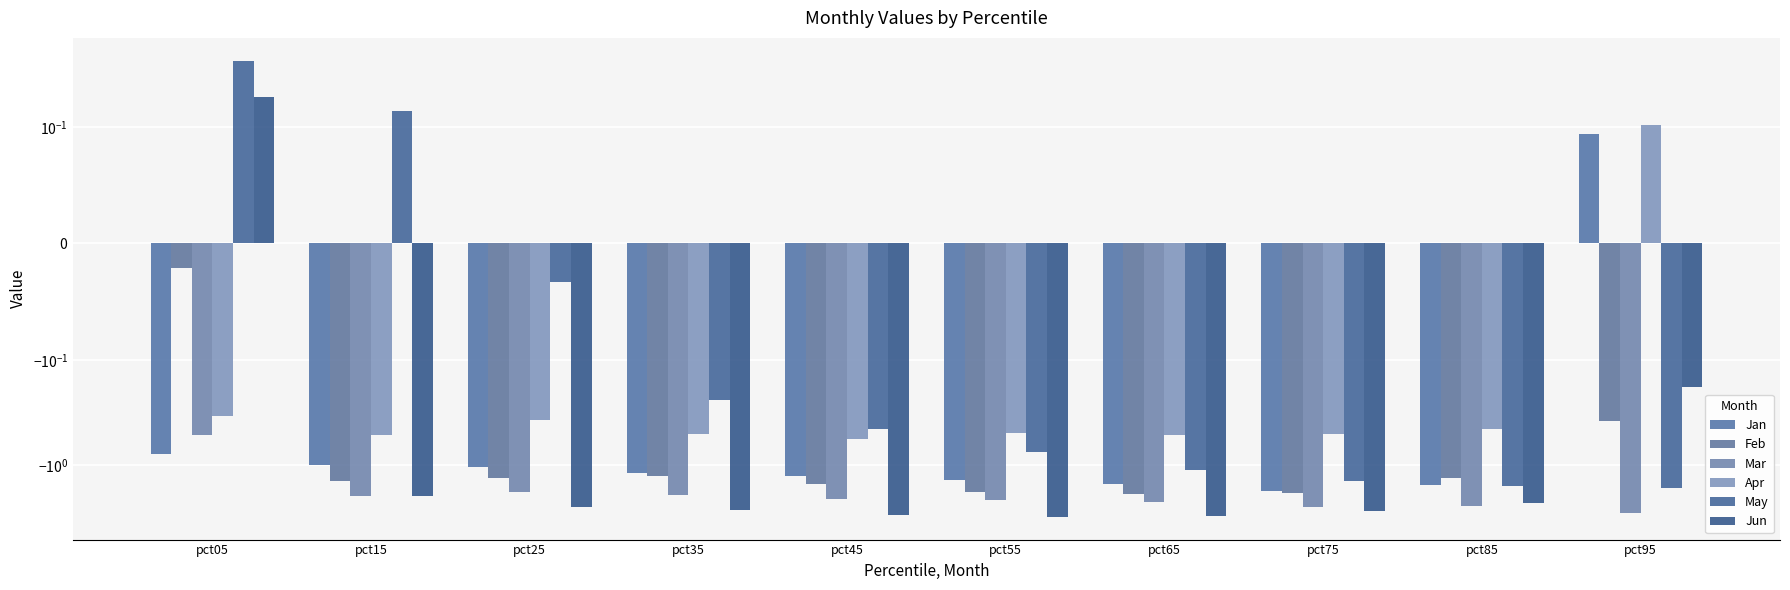

Where does the Mar series first go above -2?

pct05